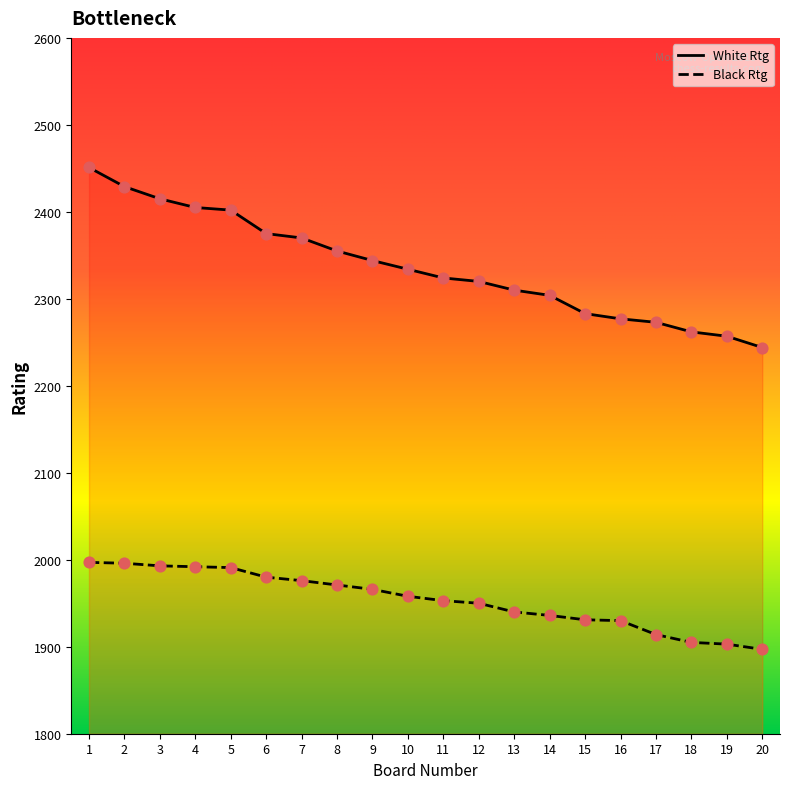

Which series contains the highest Y value?

White Rtg